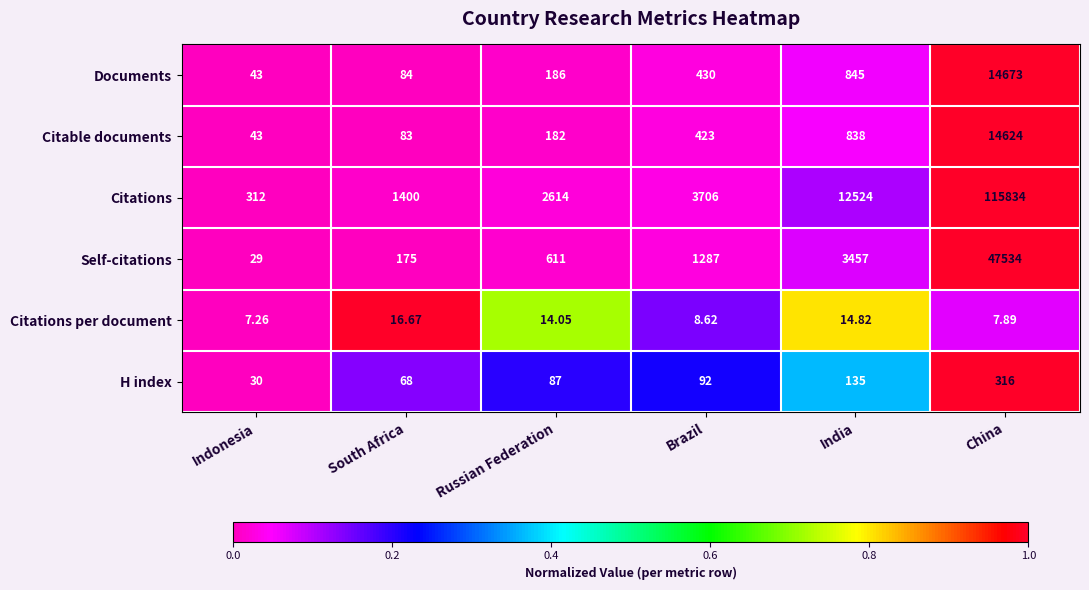

At which label does Citations reach its peak?

China